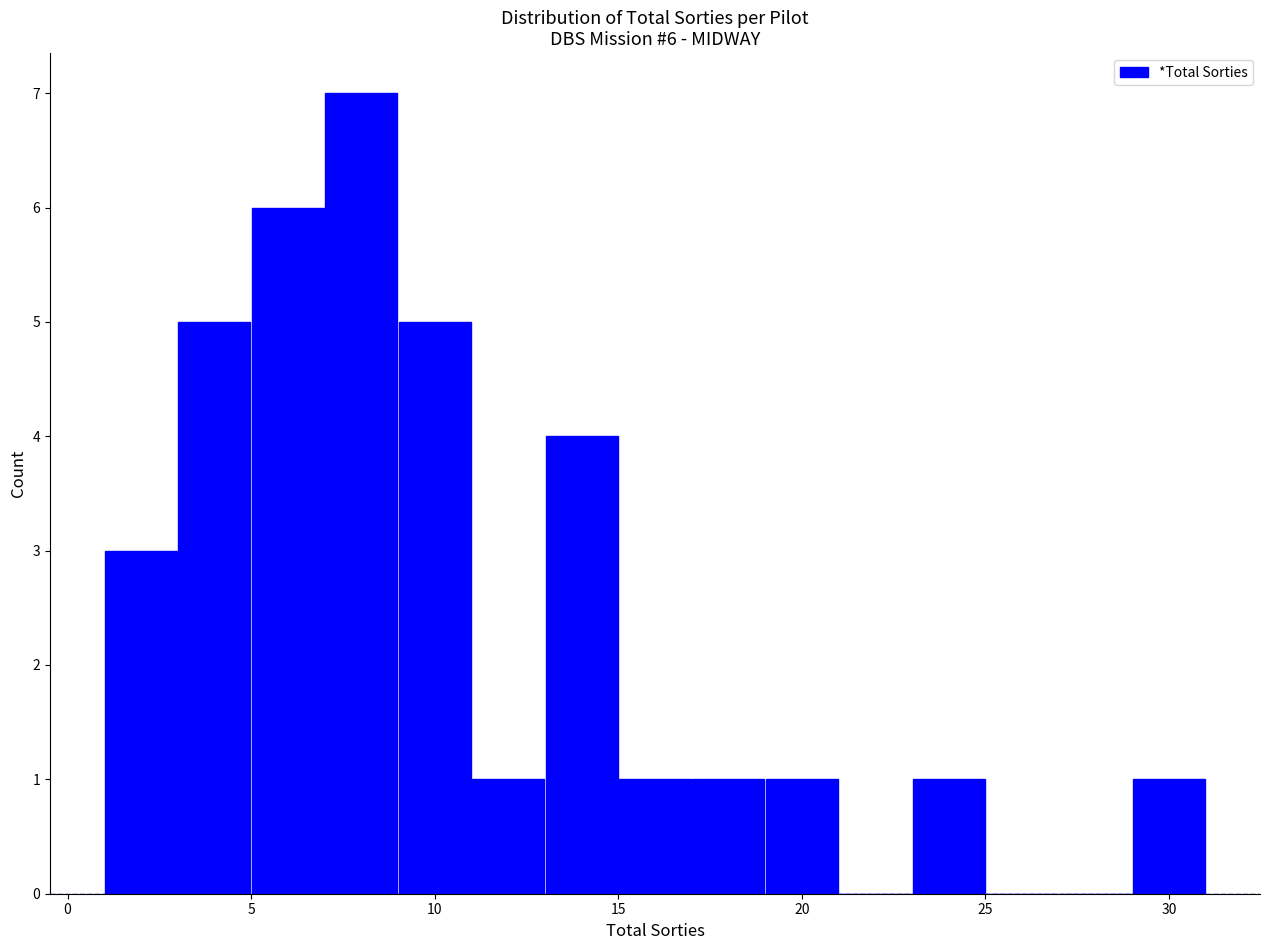

Which range on the x-axis has the tallest bar?

7 to 9